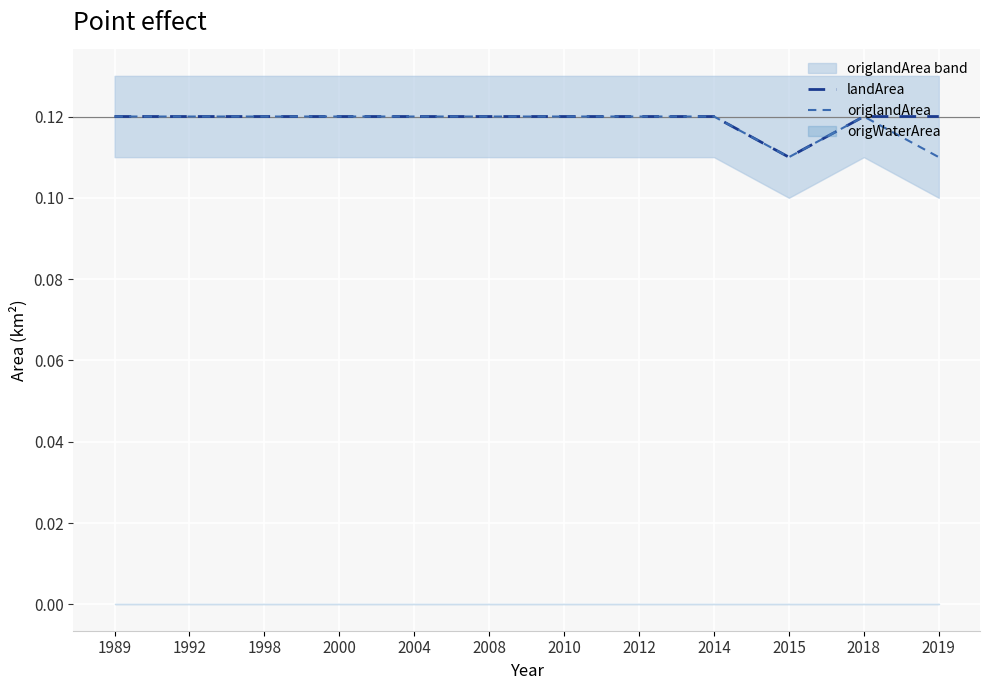

True or false: landArea and origlandArea cross at least once.

False